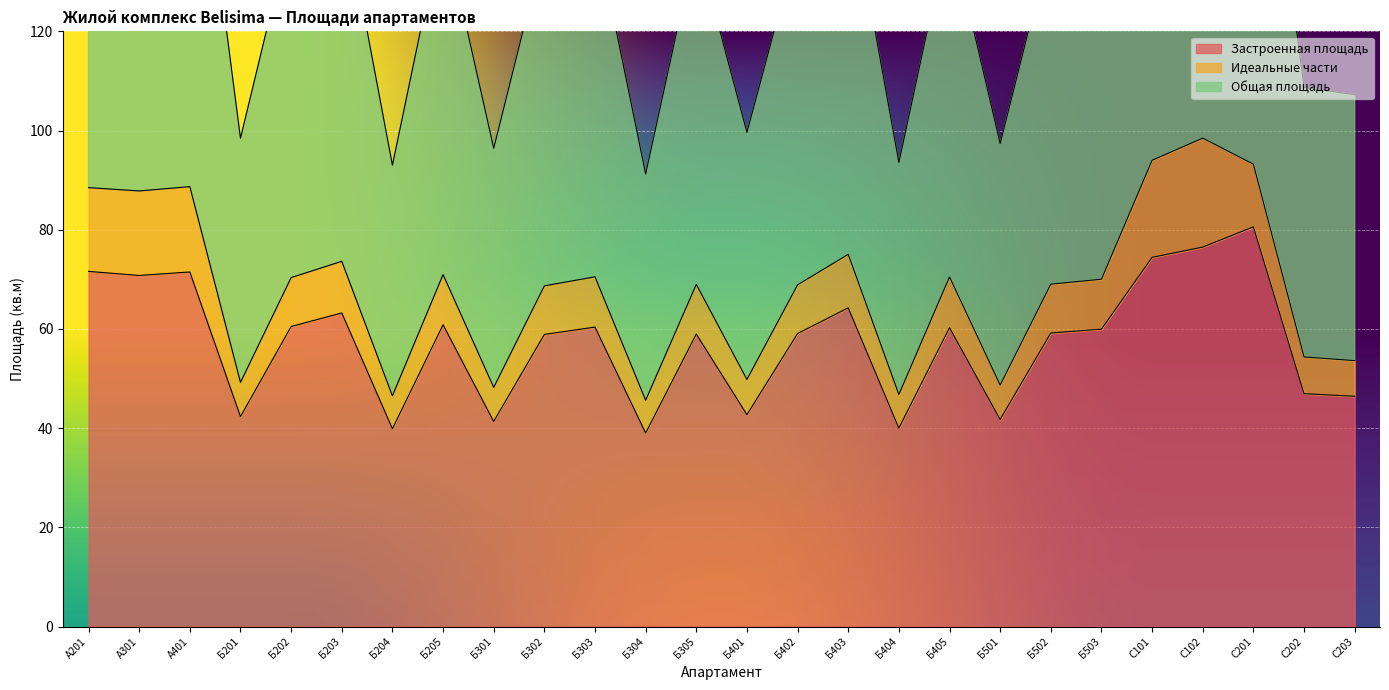

True or false: Застроенная площадь has a value of 46.4 at С203.

True